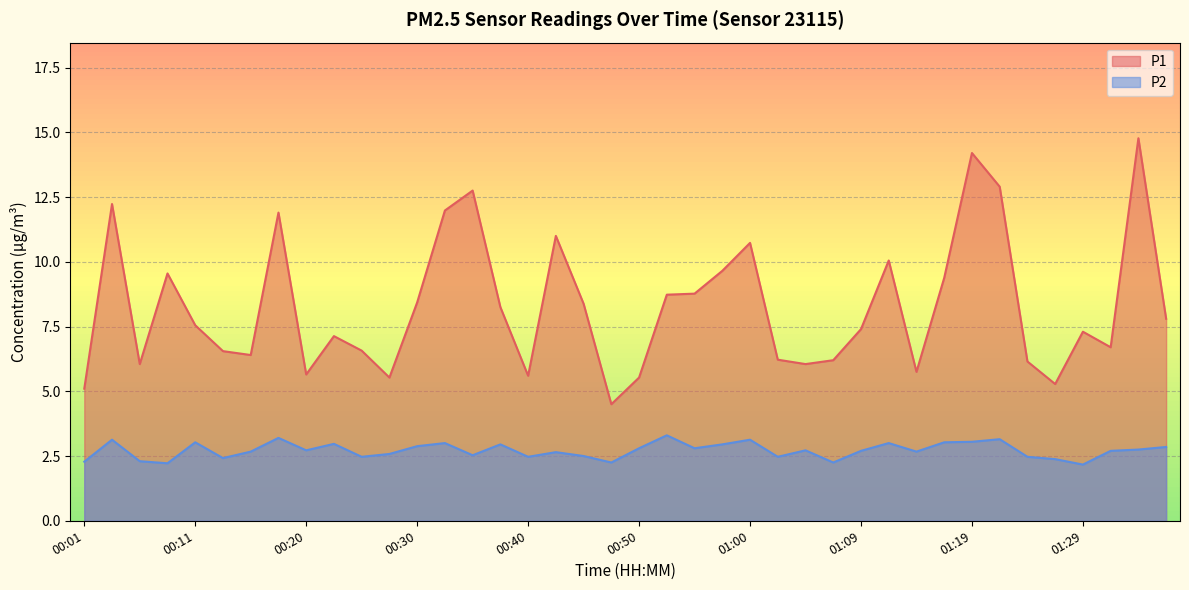

At which category is the sum across all series the highest?

01:34